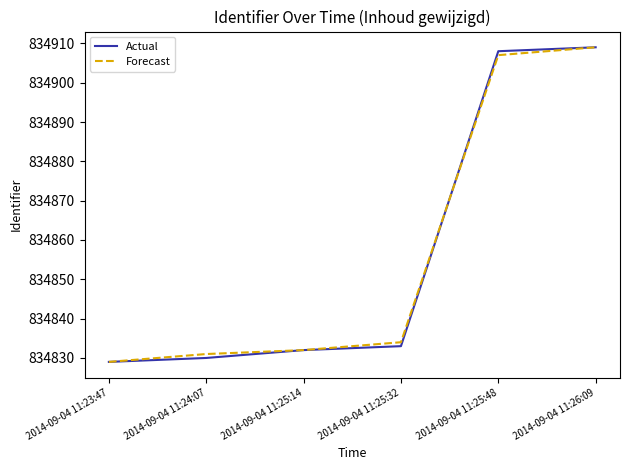

Read the Forecast value at 2014-09-04 11:25:48, to the nearest 5.

834905